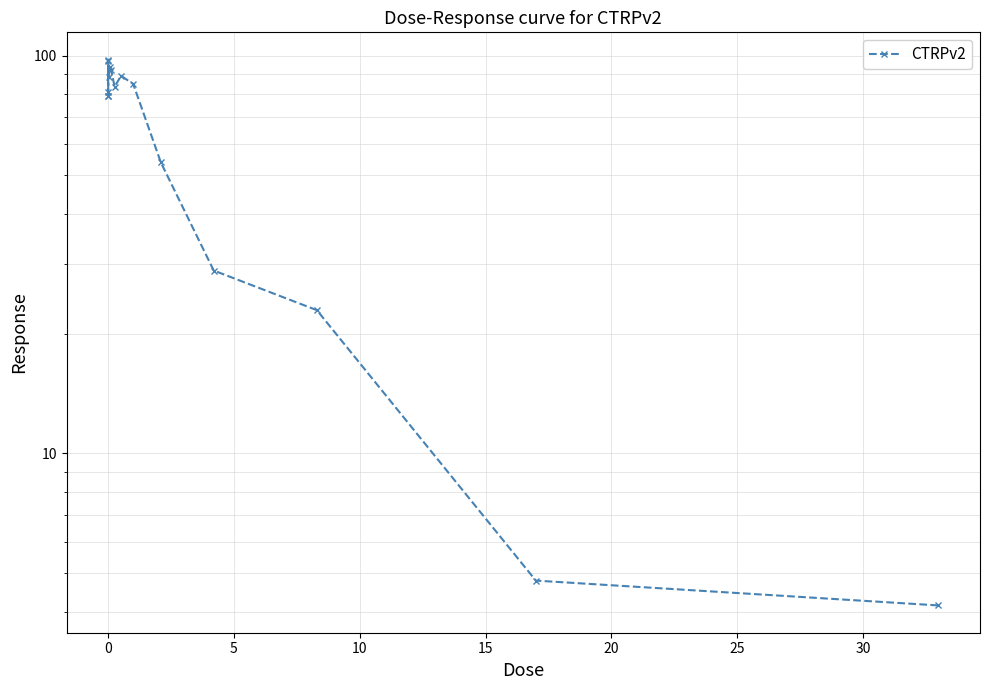

Does the chart have visible grid lines?

Yes